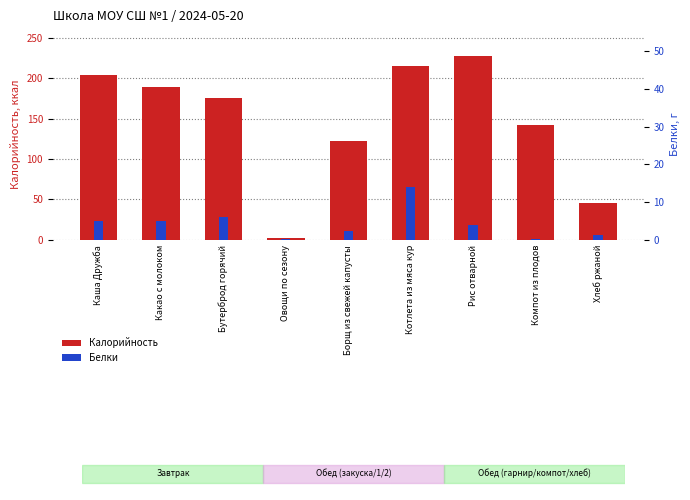

List the series in order of their overall mean, highest first.

Калорийность, Белки